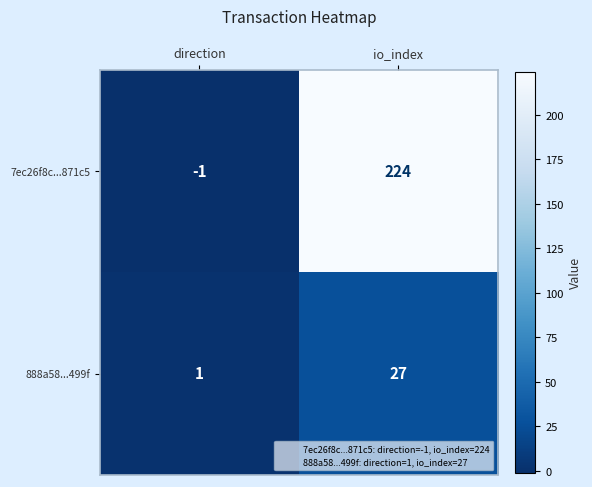

What is the spread (max minus min) of values at io_index?

197